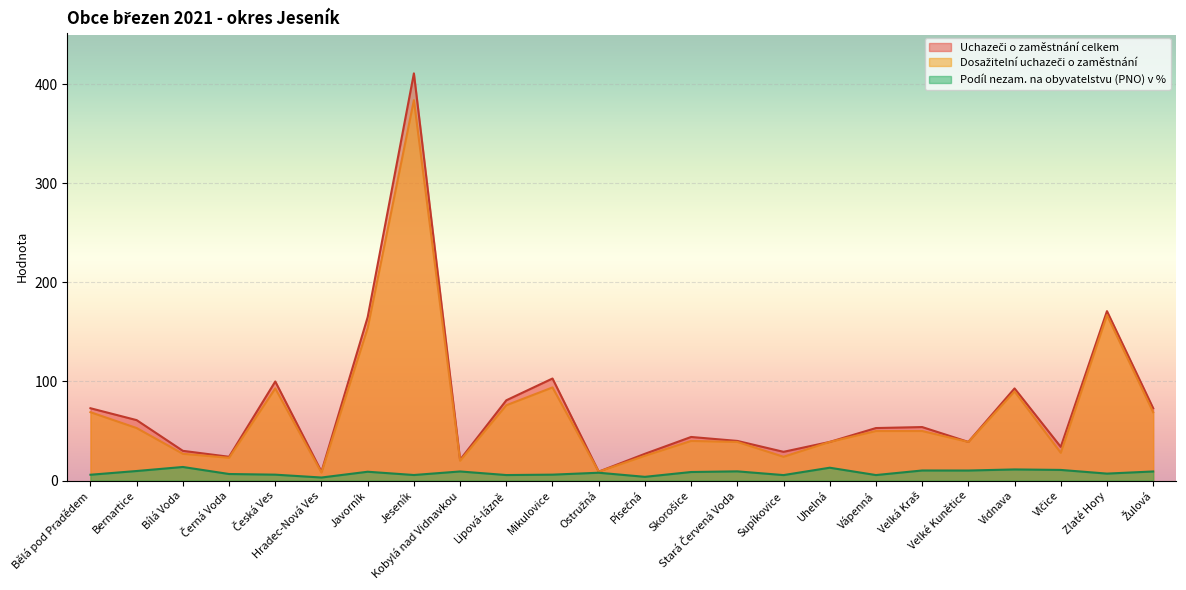

At which category is the sum across all series the highest?

Jeseník